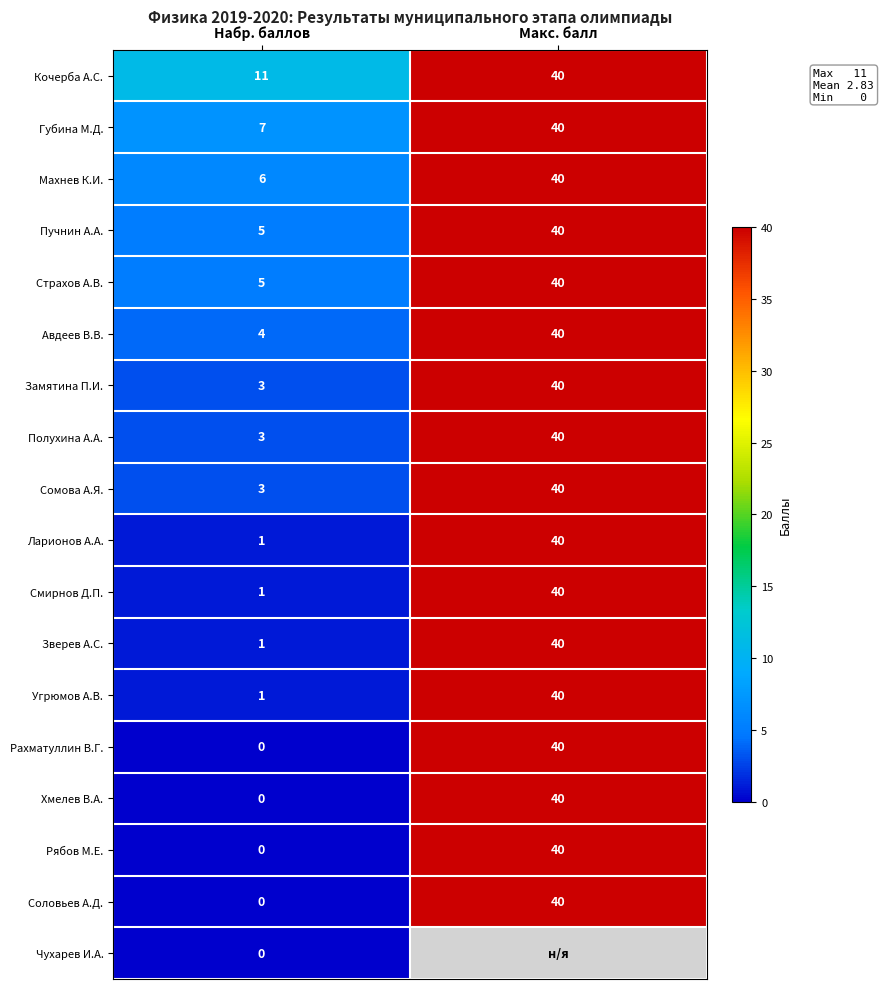

At which category is the sum across all series the highest?

Набр. баллов